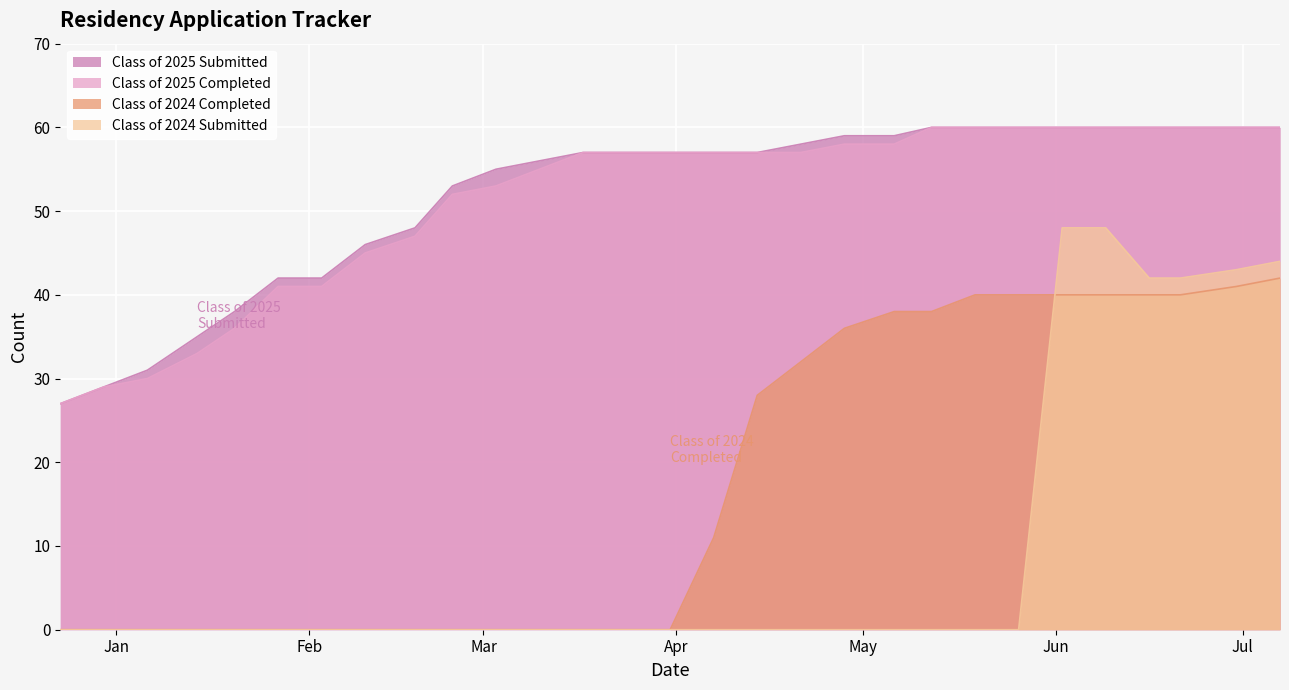

List the series in order of their peak value, highest first.

Class of 2025 Submitted, Class of 2025 Completed, Class of 2024 Submitted, Class of 2024 Completed